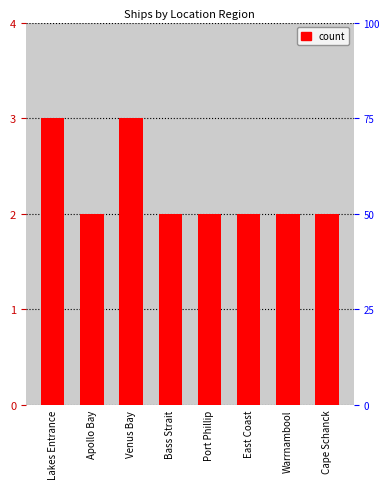

What is the greatest value displayed?

3